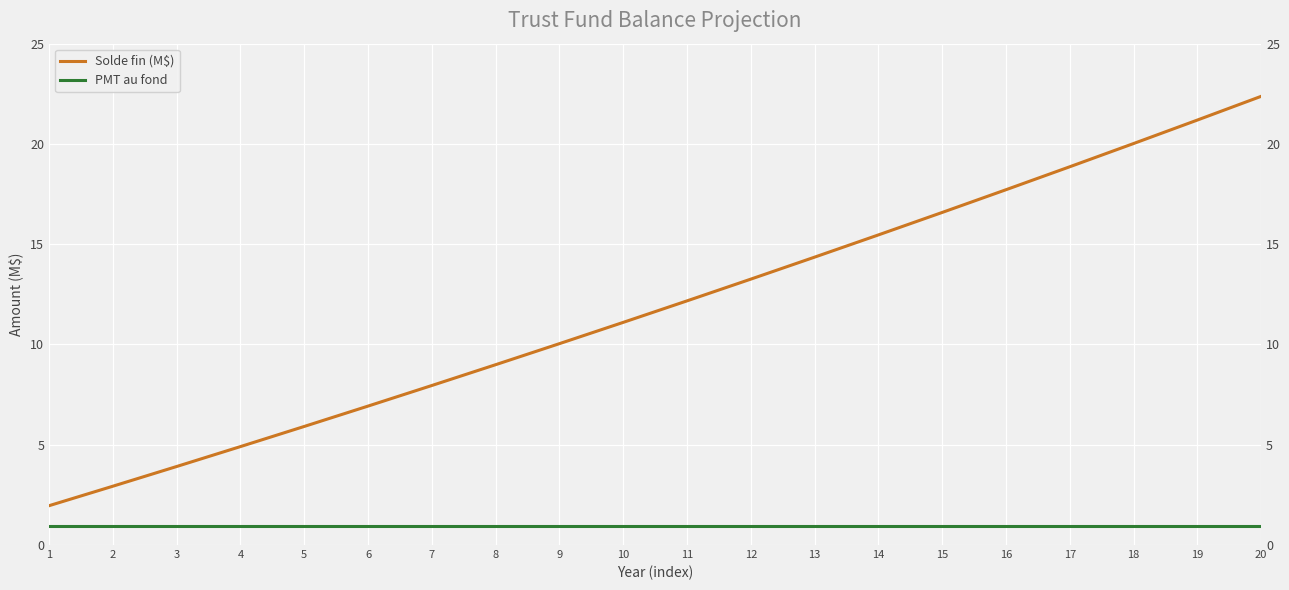

At how many categories does at least one series exceed 17?

5